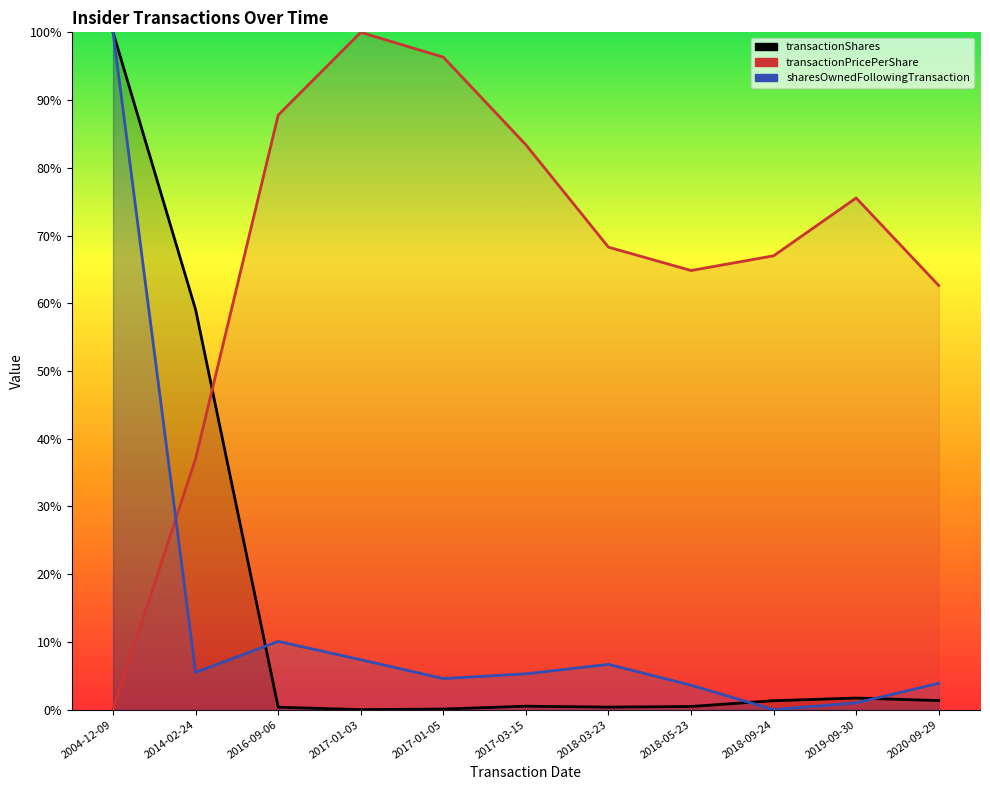

Reading left to right, what are all the values shown in this chart?

transactionShares: 2004-12-09=1.0	2014-02-24=0.6	2016-09-06=0.0	2017-01-03=0.0	2017-01-05=0.0	2017-03-15=0.0	2018-03-23=0.0	2018-05-23=0.0	2018-09-24=0.0	2019-09-30=0.0	2020-09-29=0.0
transactionPricePerShare: 2004-12-09=0.0	2014-02-24=0.4	2016-09-06=0.9	2017-01-03=1.0	2017-01-05=1.0	2017-03-15=0.8	2018-03-23=0.7	2018-05-23=0.6	2018-09-24=0.7	2019-09-30=0.8	2020-09-29=0.6
sharesOwnedFollowingTransaction: 2004-12-09=1.0	2014-02-24=0.1	2016-09-06=0.1	2017-01-03=0.1	2017-01-05=0.0	2017-03-15=0.1	2018-03-23=0.1	2018-05-23=0.0	2018-09-24=0.0	2019-09-30=0.0	2020-09-29=0.0